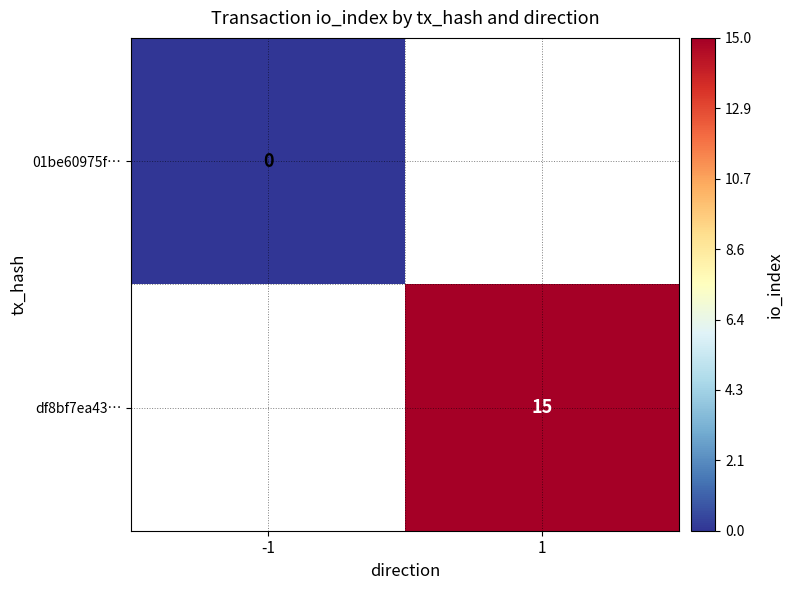

Between -1 and 1, which is larger?

1